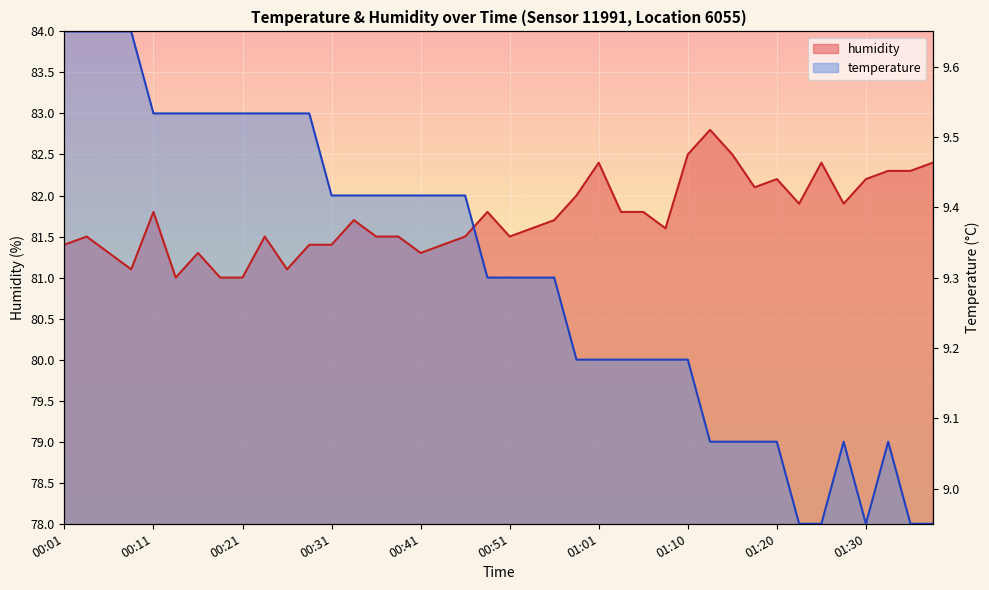

Between 38 and 01:10, which is larger?

01:10